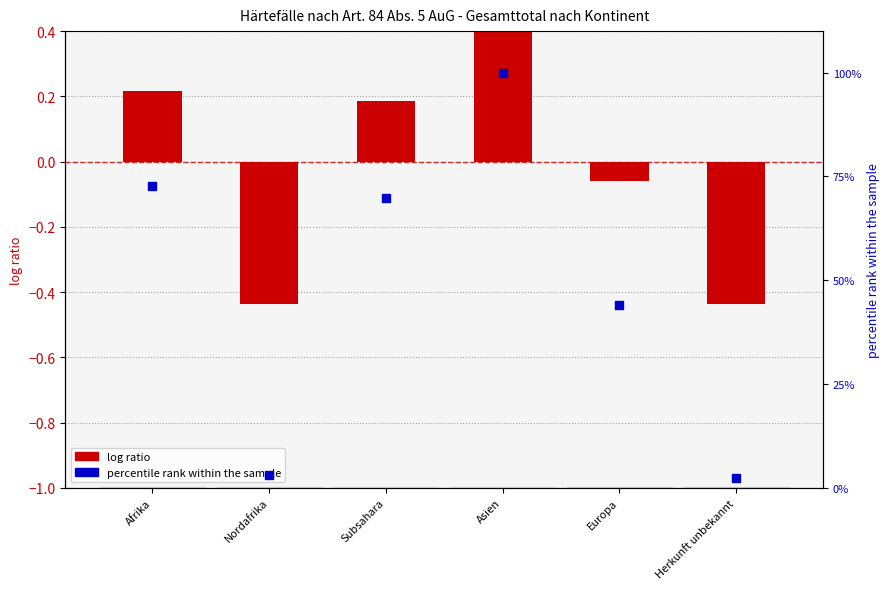

At which category is the sum across all series the highest?

Asien